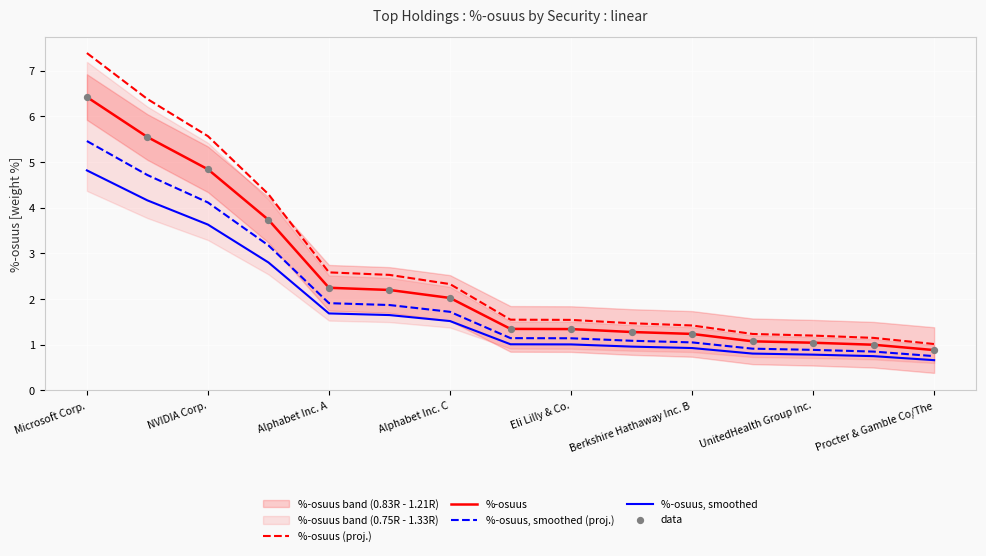

Which series has the largest total across all categories?

%-osuus (proj.)